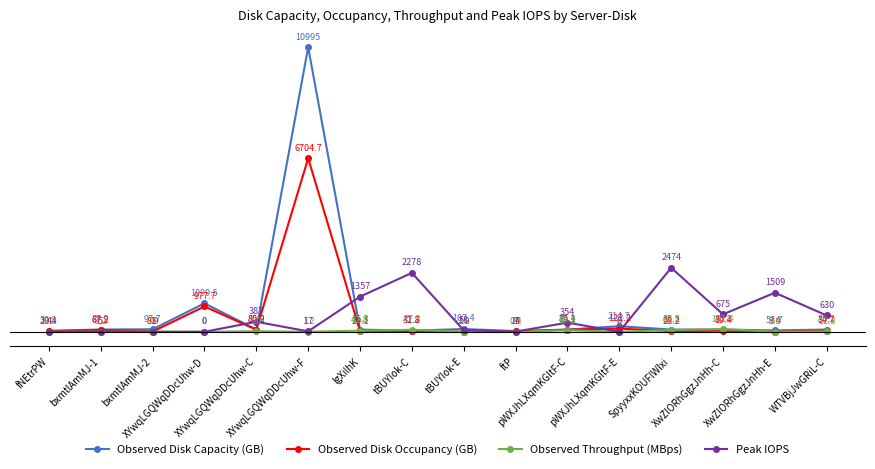

Which series has the largest total across all categories?

Observed Disk Capacity (GB)